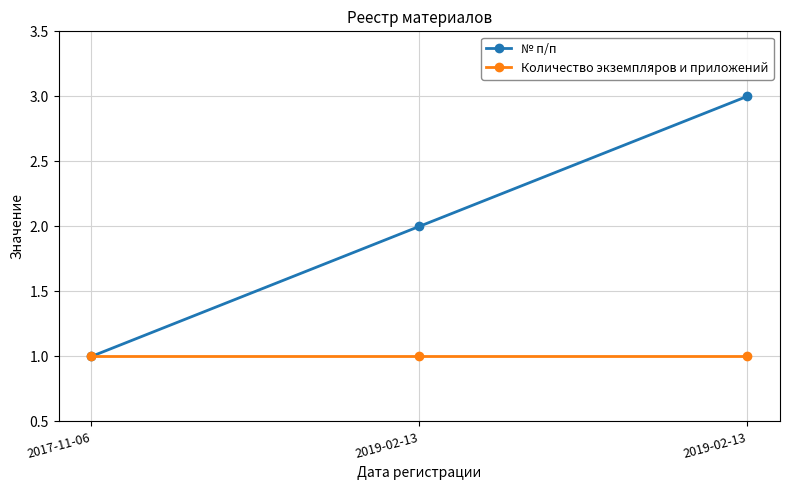

What is the minimum value for № п/п?

1